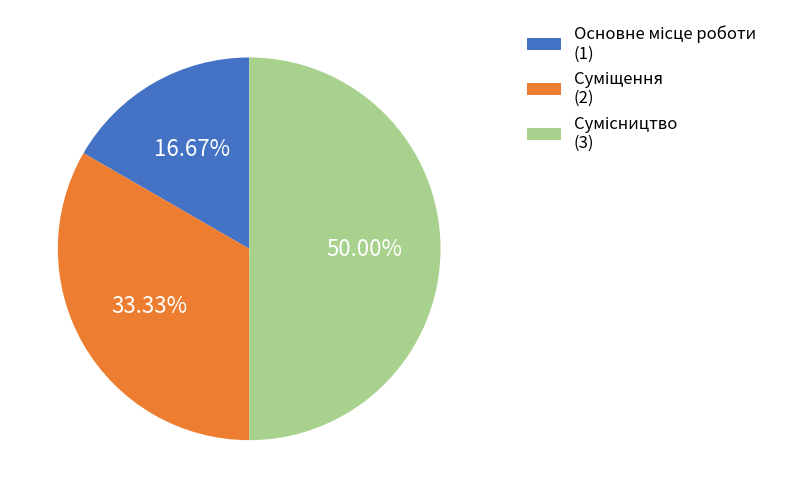

How many slices are in this pie chart?

3